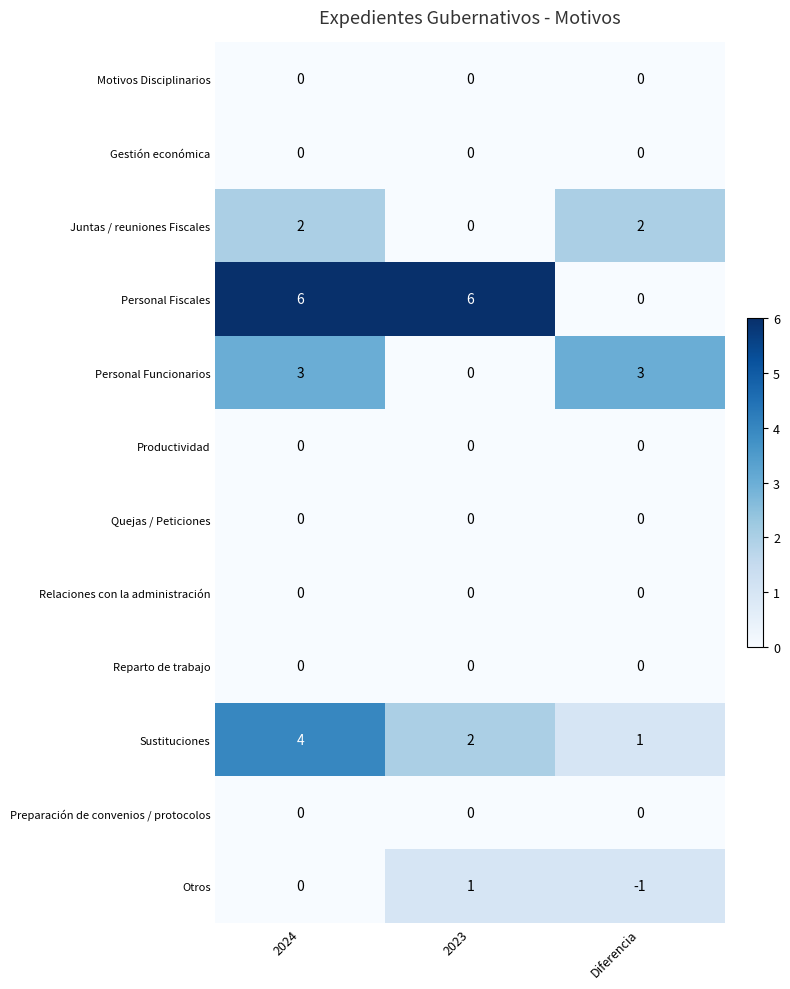

Which series has the widest spread of values?

Personal Fiscales